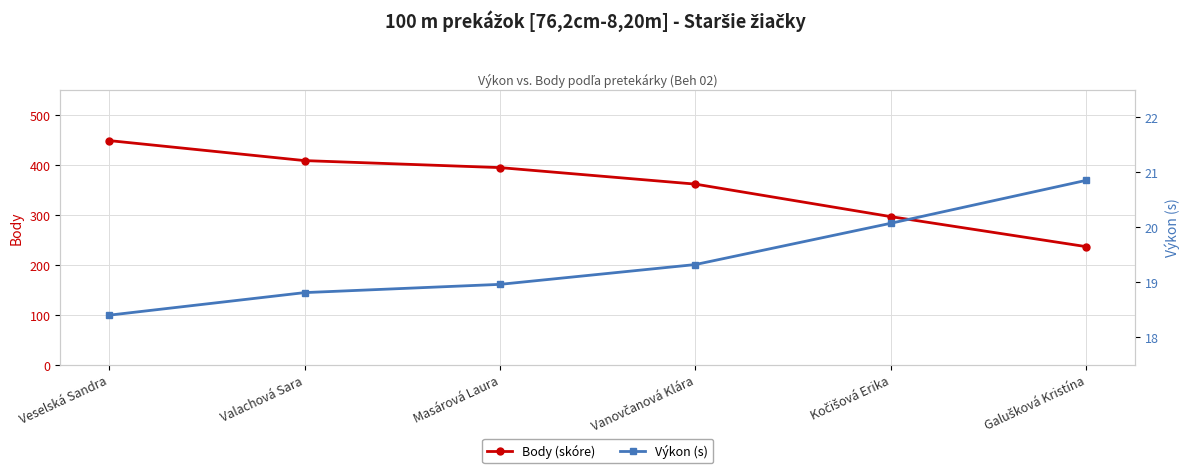

The Body (skóre) series shows 394.0 at Masárová Laura. True or false?

True